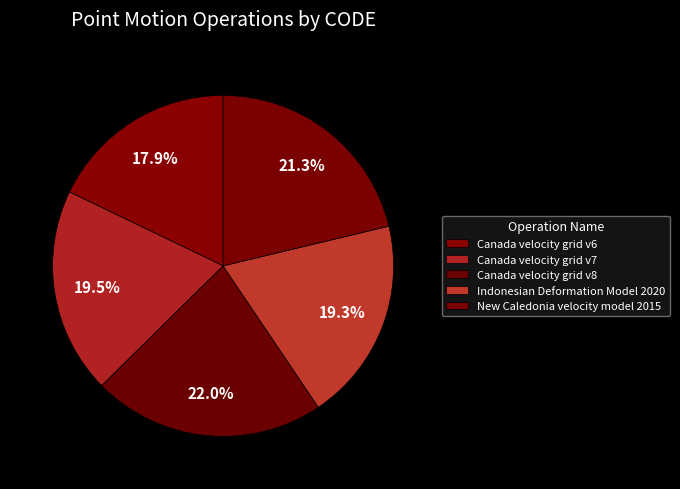

The Indonesian Deformation Model 2020 slice represents 6% of the pie. True or false?

False